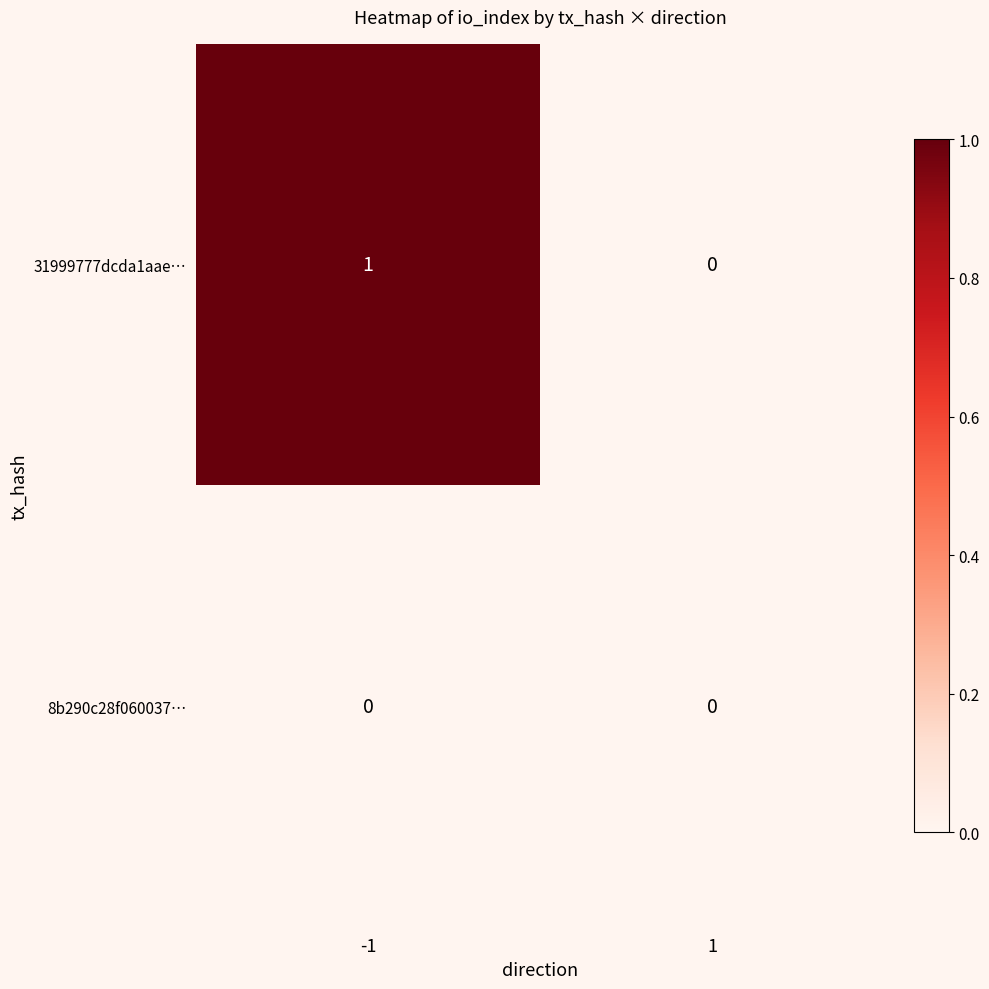

True or false: 31999777dcda1aae… has a value of 0 at -1.

False